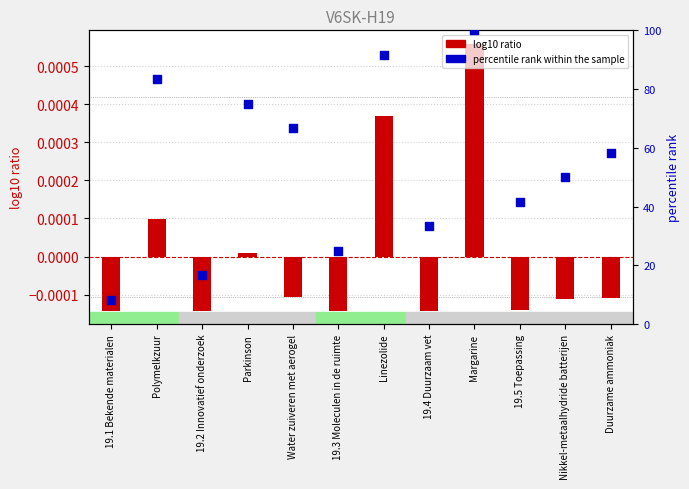

Which series contains the highest Y value?

percentile rank within the sample